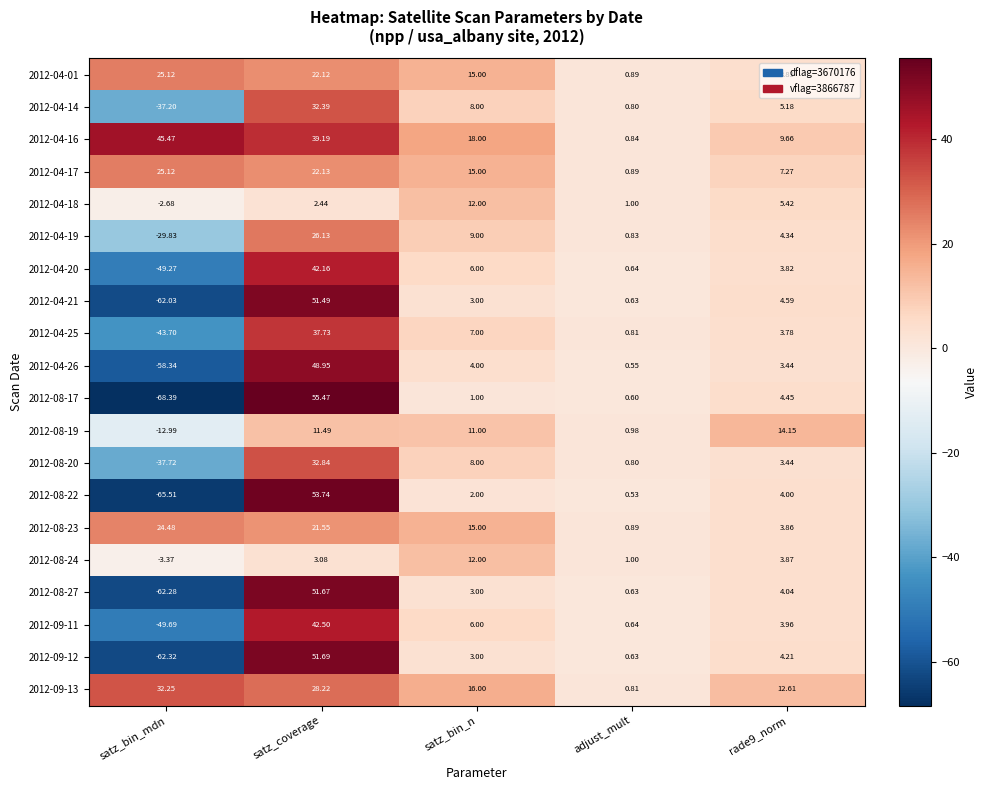

Where does the 2012-09-12 series first go above 3?

satz_coverage